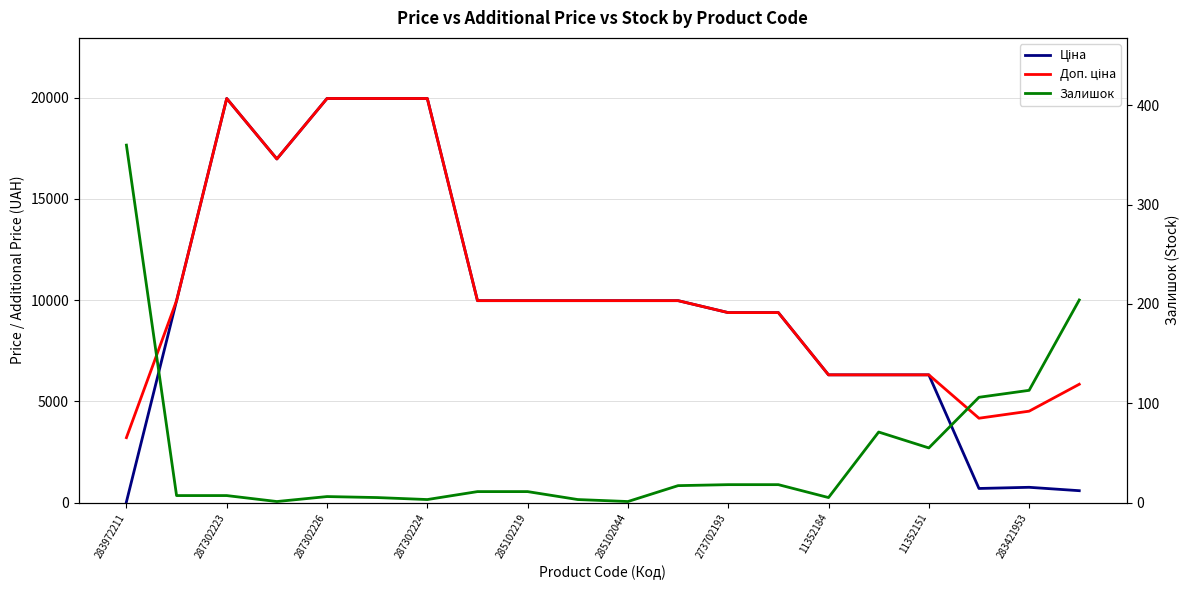

True or false: Ціна has a value of 30967.6 at 285102044.

False